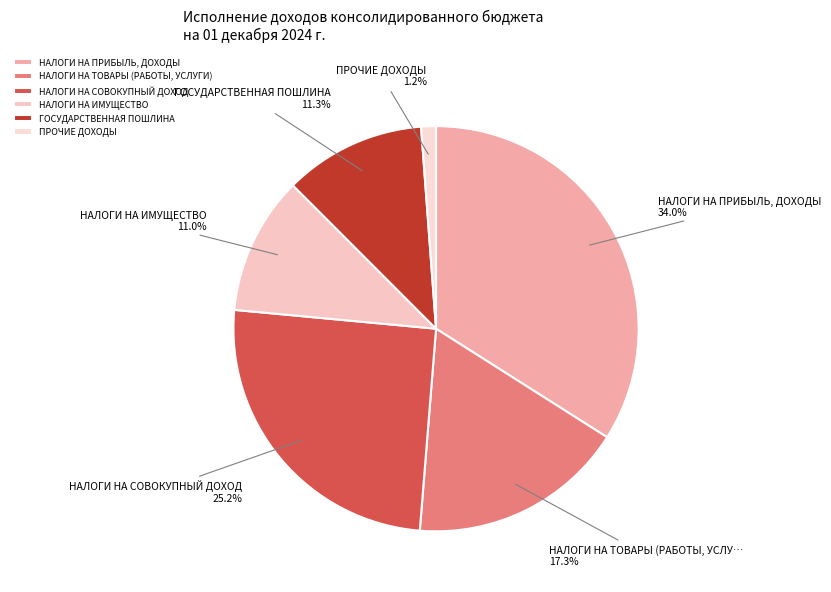

What is the change in value from НАЛОГИ НА ПРИБЫЛЬ, ДОХОДЫ to НАЛОГИ НА ИМУЩЕСТВО?

-24738077.5